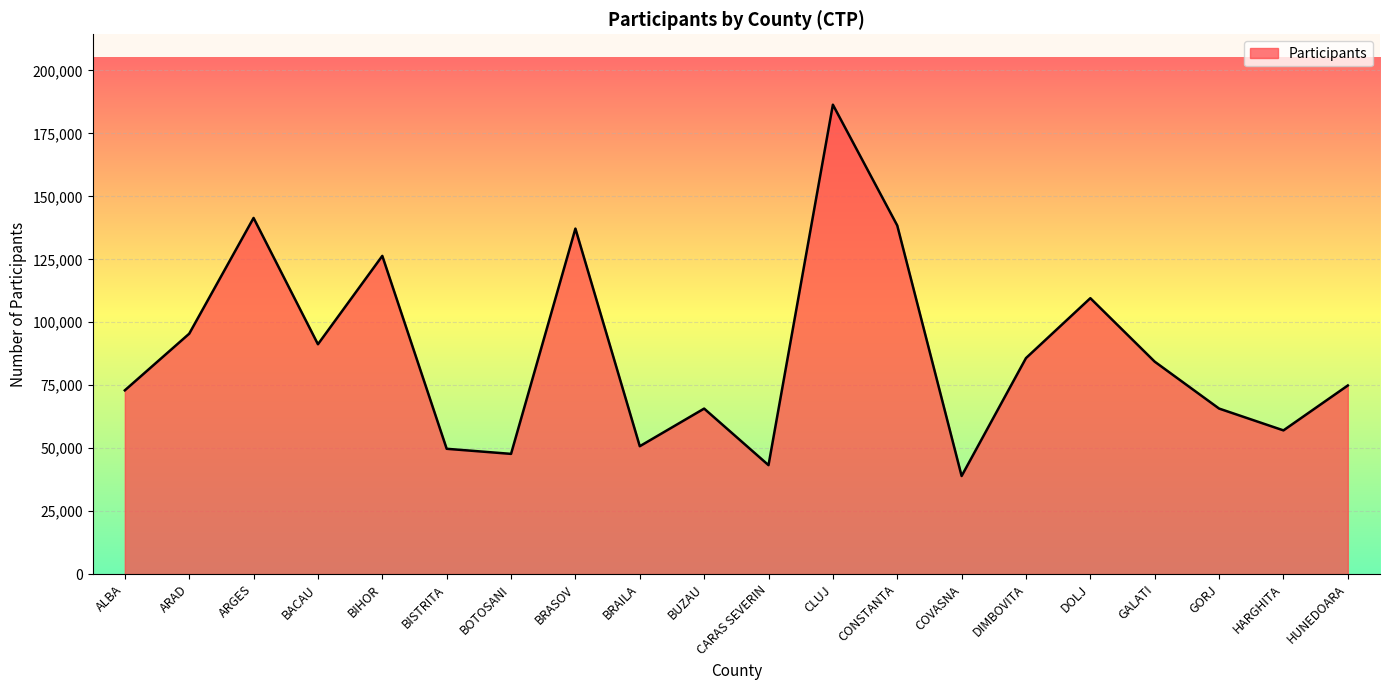

What is the maximum value shown in the chart?

186414